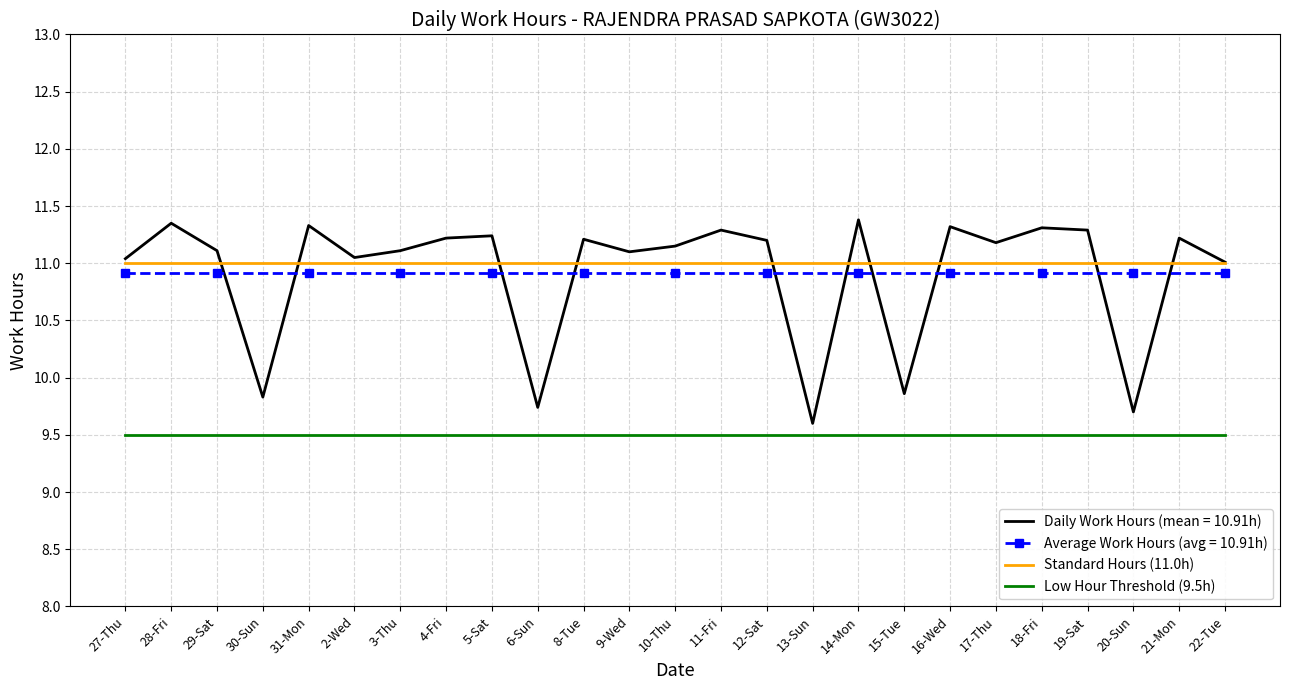

The value of Low Hour Threshold (9.5h) at 2-Wed is 14.9. True or false?

False